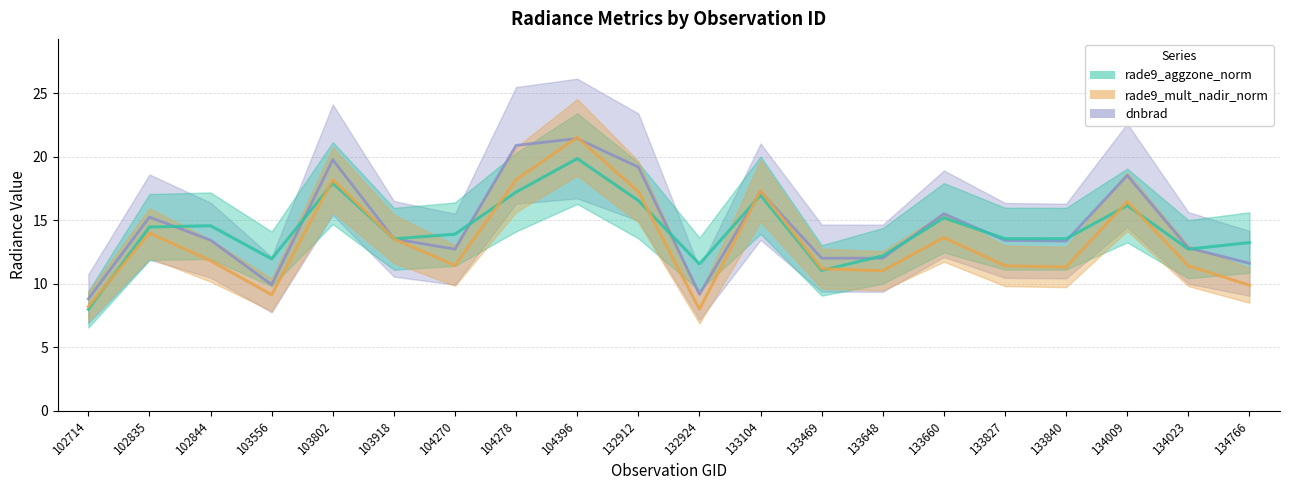

How many values in the rade9_aggzone_norm series are below 13?

6